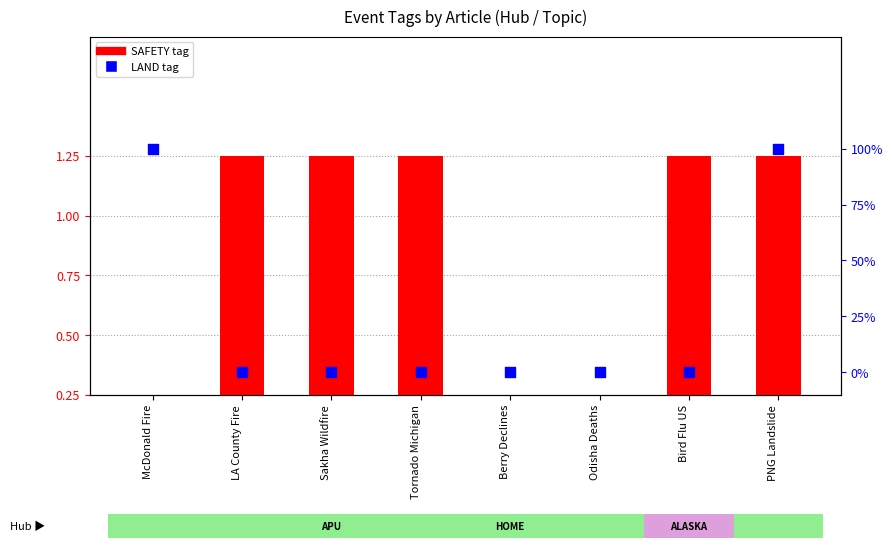

Which series reaches the maximum Y coordinate?

SAFETY